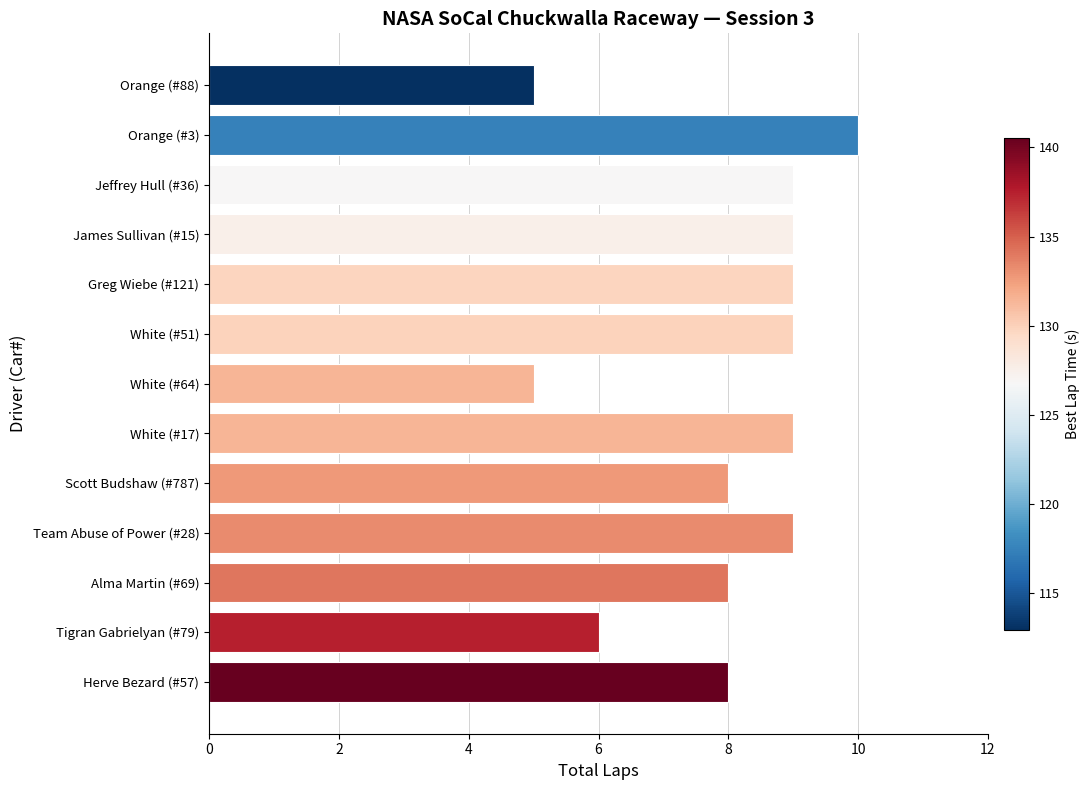

How many data points does each series have?

13